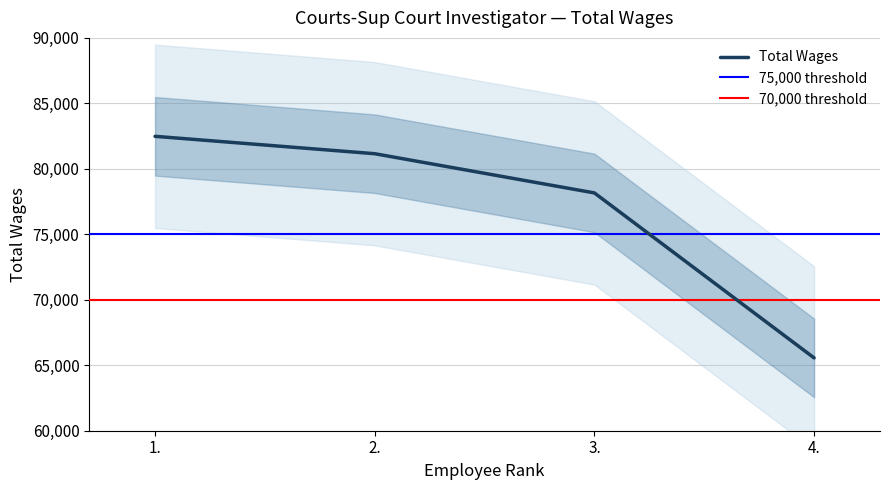

Which category has the highest value across all series?

1.